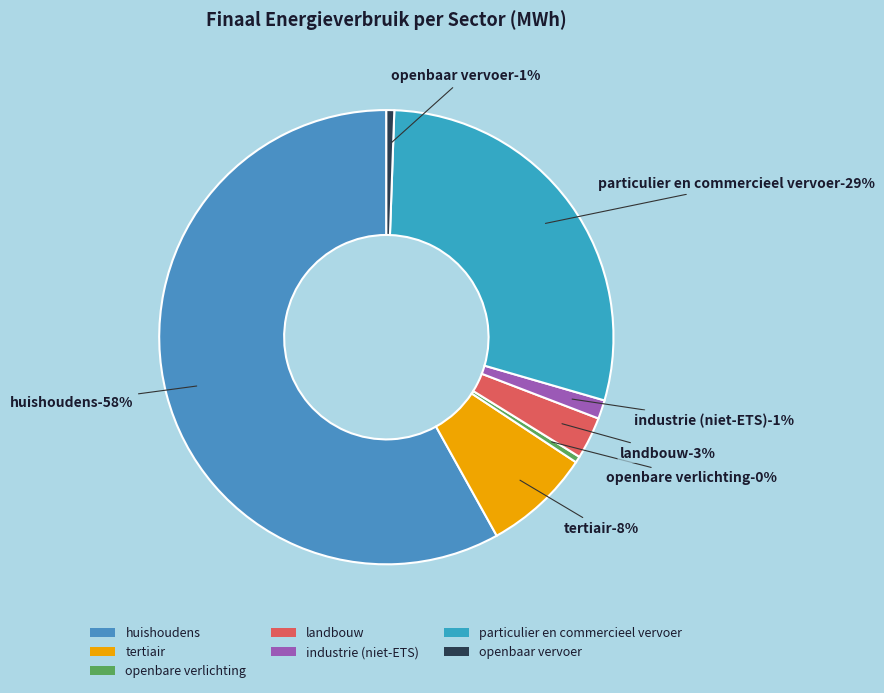

To the nearest percent, what is the combined percentage of industrie (niet-ETS) and tertiair?

9%